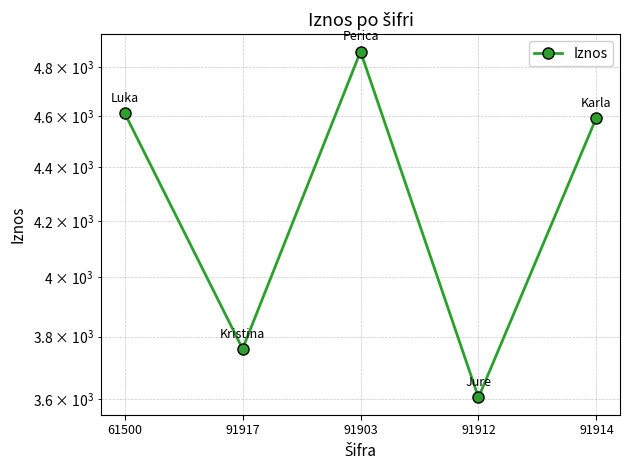

The value at 61500 is 4612. True or false?

True